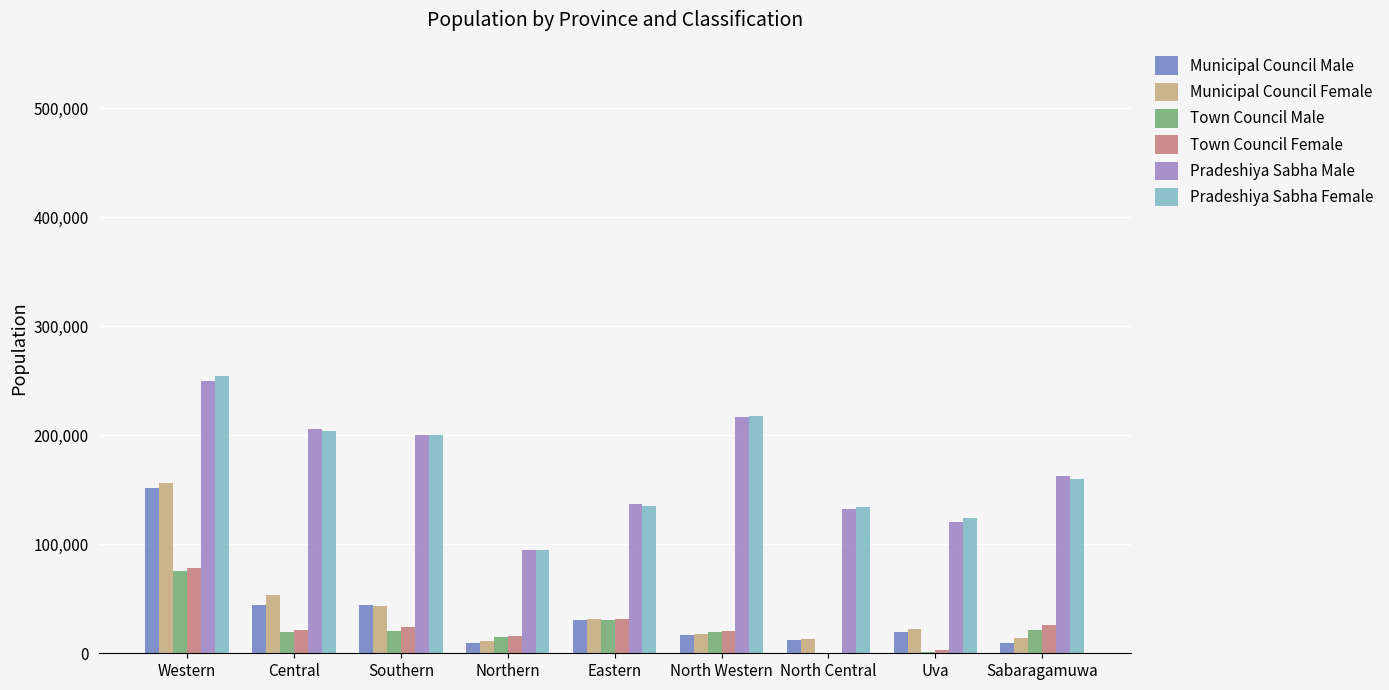

What is the total value across all series at North Central?

291997